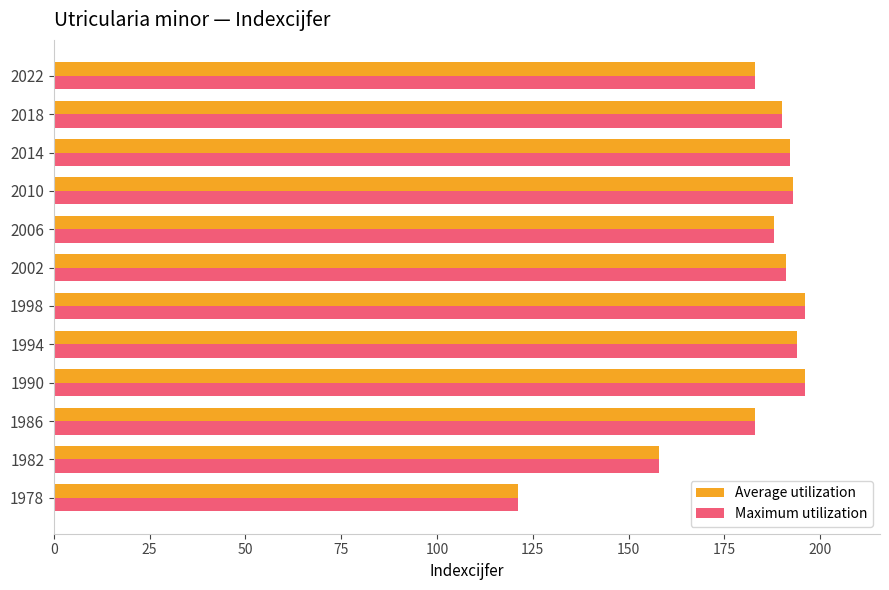

What is the sum of all Maximum utilization values?

2185